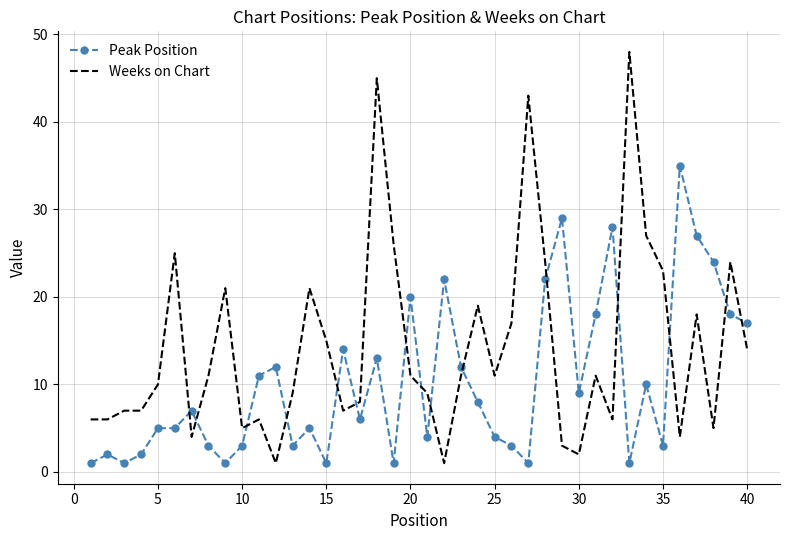

How many distinct data groups are displayed?

2